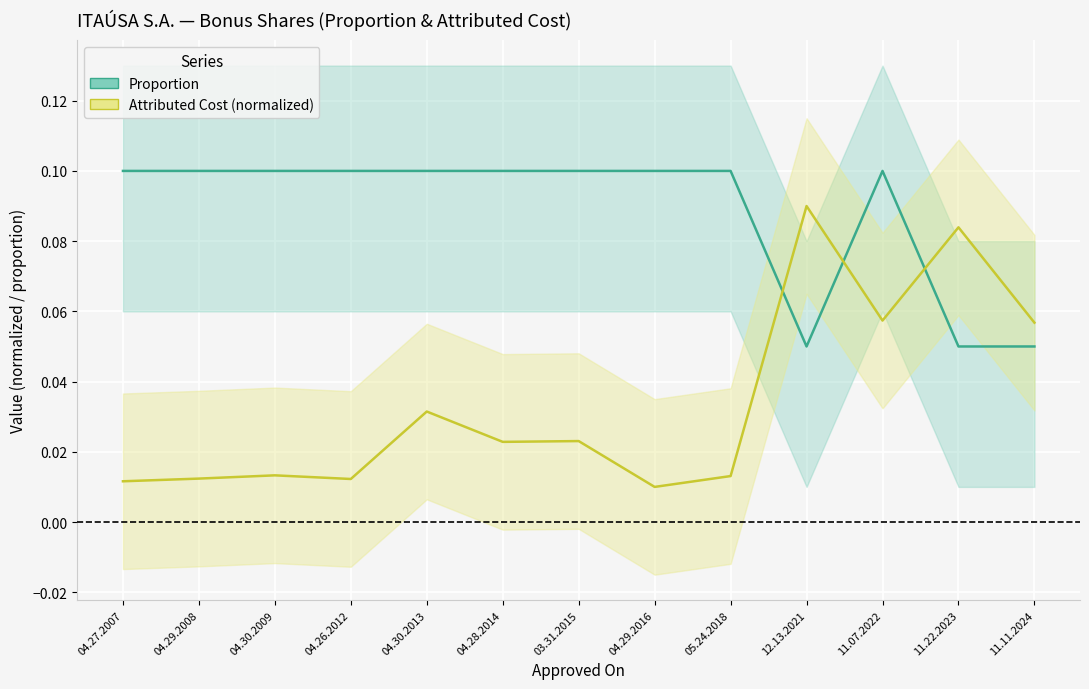

What value does the Proportion series have at 05.24.2018?

0.1